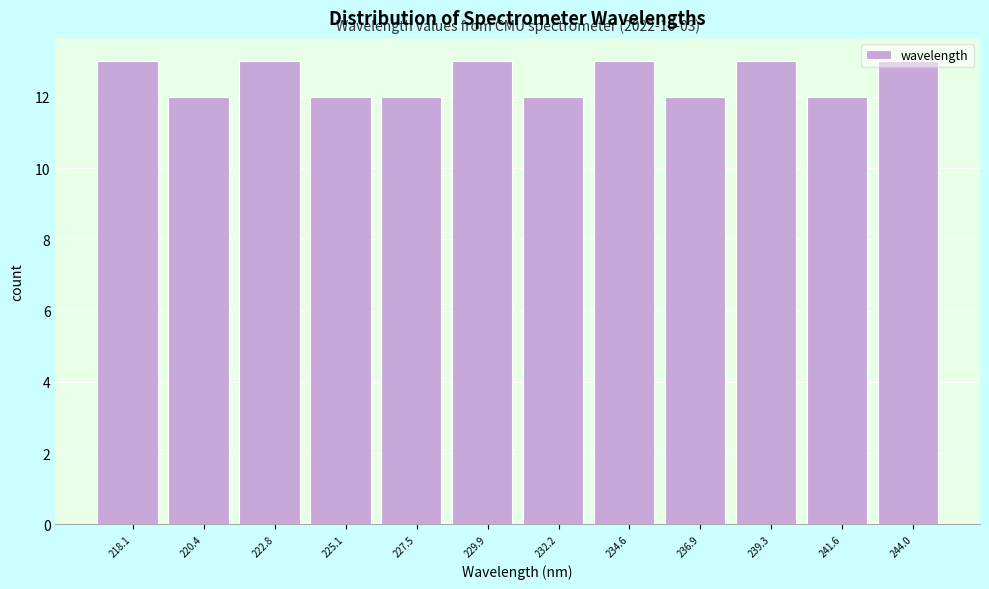

Which has a higher value, 234.6 or 241.6?

234.6